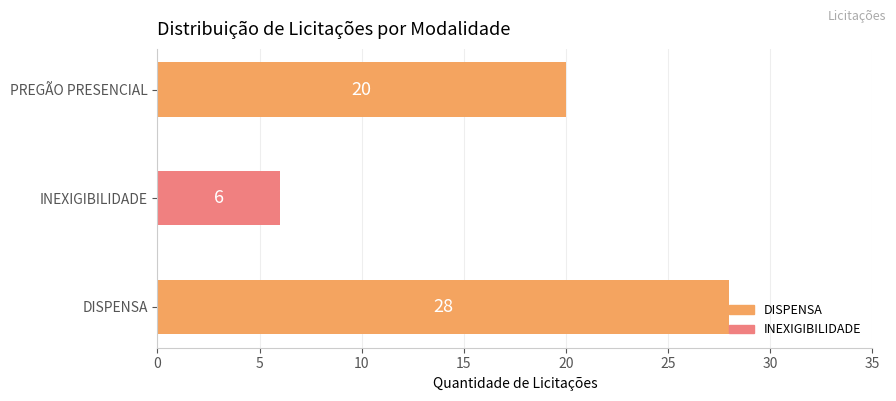

What is the ratio of the value at PREGÃO PRESENCIAL to the value at INEXIGIBILIDADE?

3.3